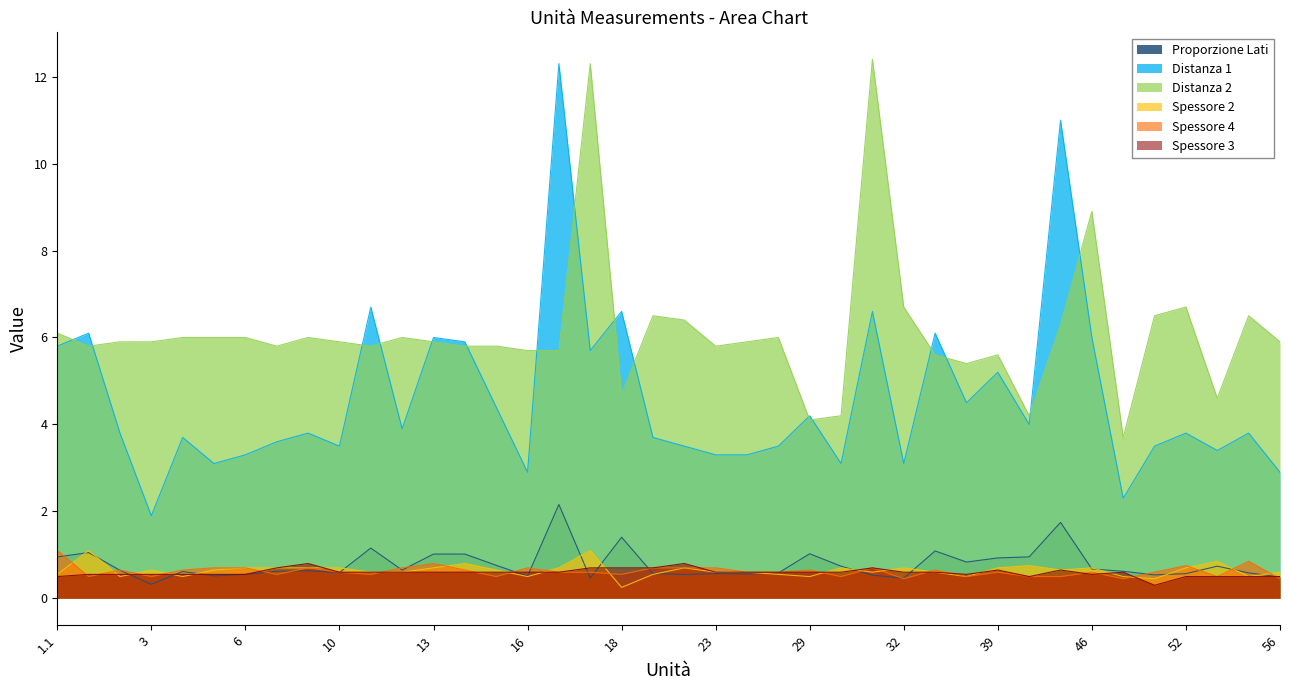

What is the difference between the second highest and minimum values in the Spessore 3 series?

0.5